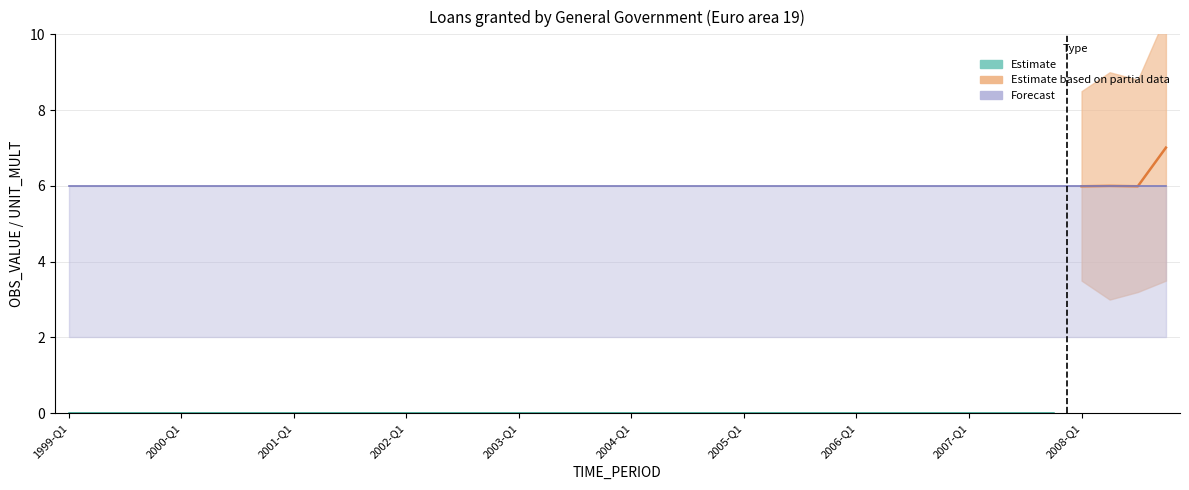

What is the sum of the UNIT_MULT values at 2004-Q2 and 2006-Q2?

12.0